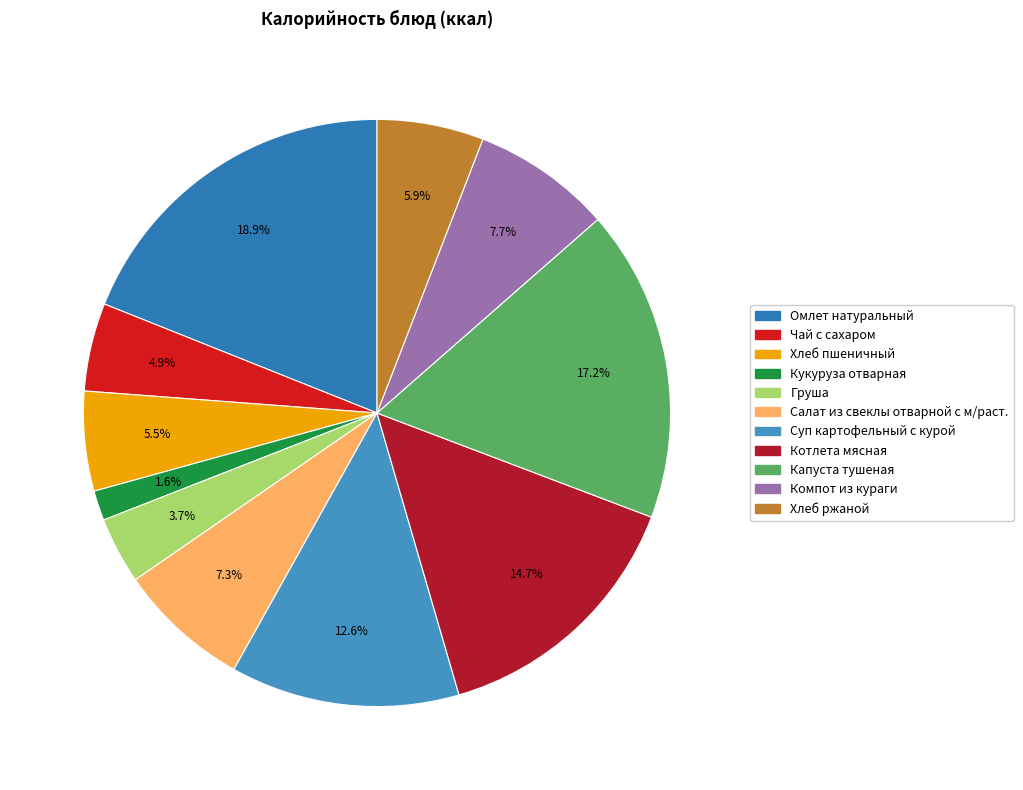

What is the change in value from Чай с сахаром to Котлета мясная?

+126.0